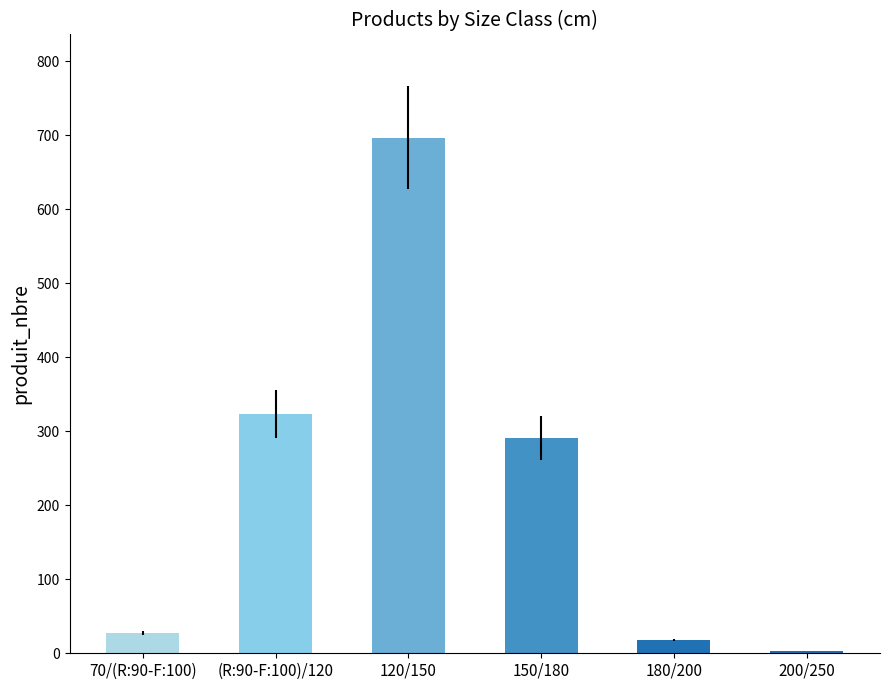

What is the average value?

227